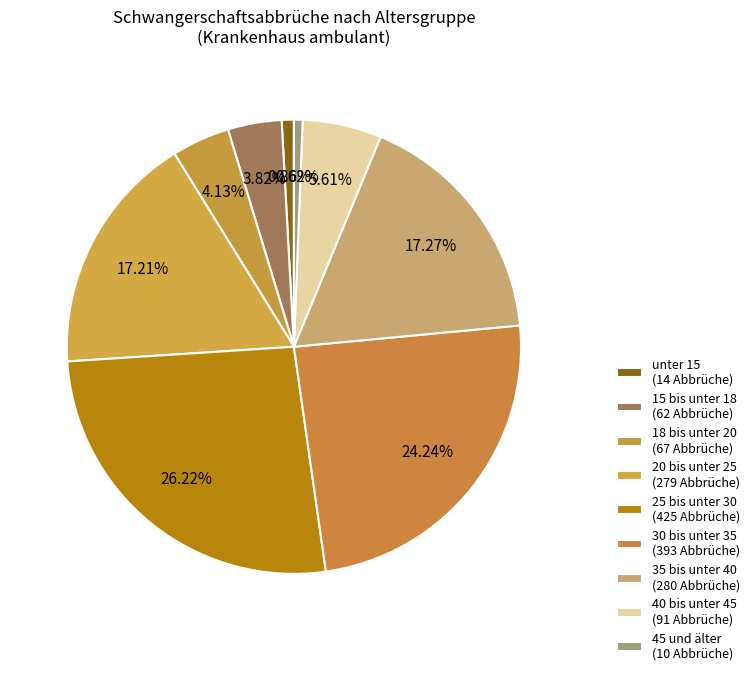

Does any single category account for the majority?

No